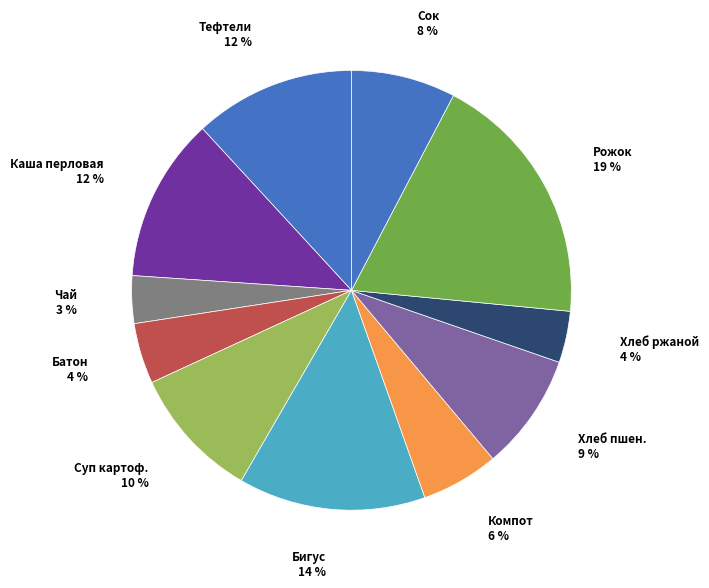

How many slices are in this pie chart?

11